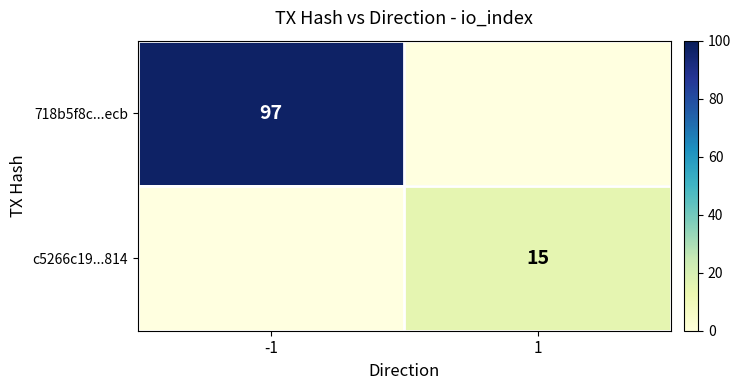

Is it true that c5266c19...814 equals 8.3 at 1?

False